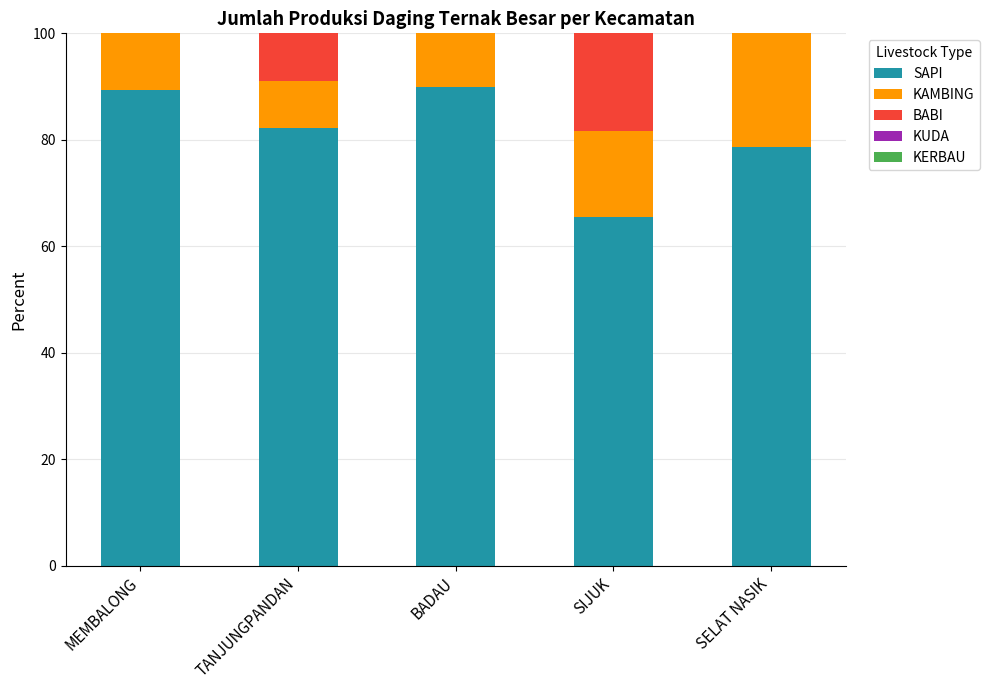

Are the bars horizontal?

No